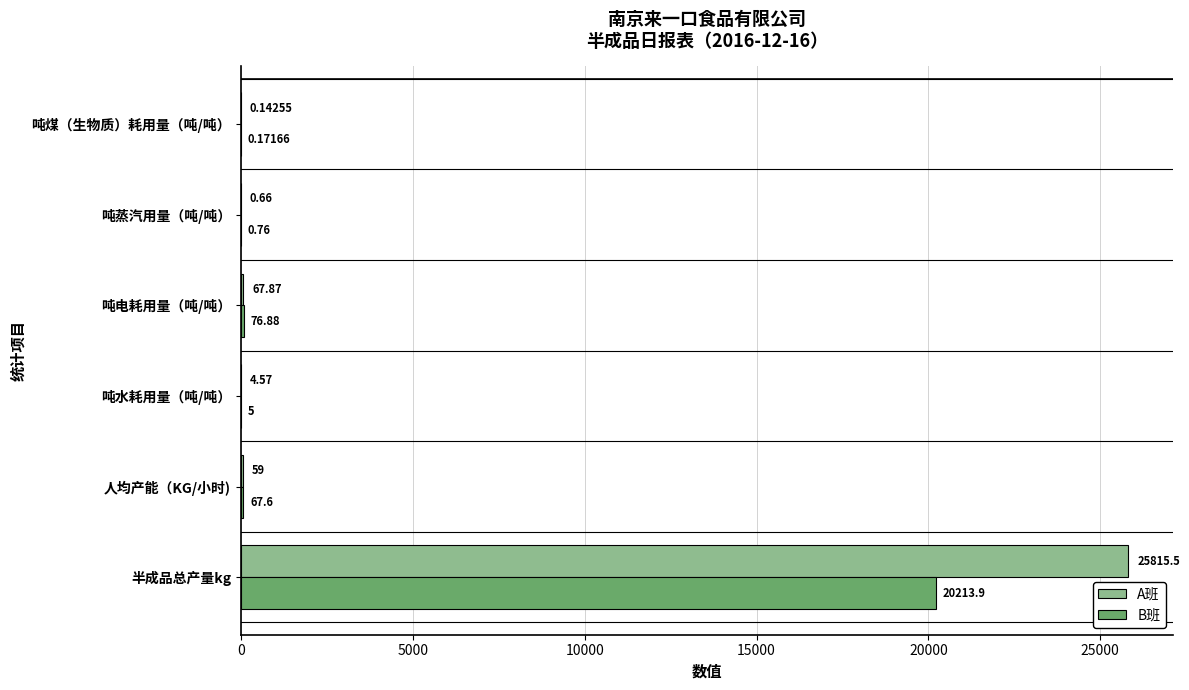

What is the sum of all A班 values?

25947.7